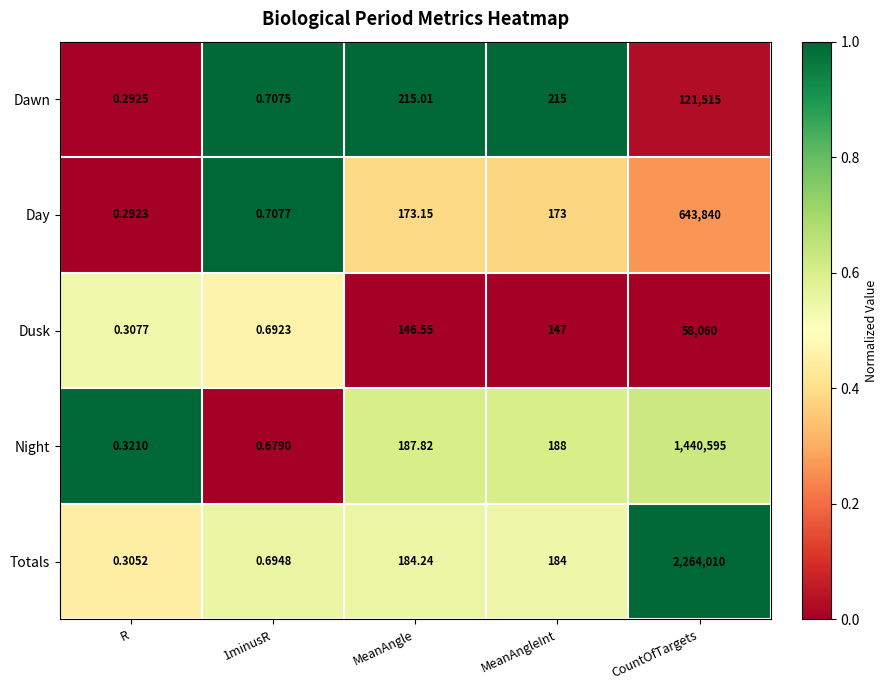

How many data points does each series have?

5